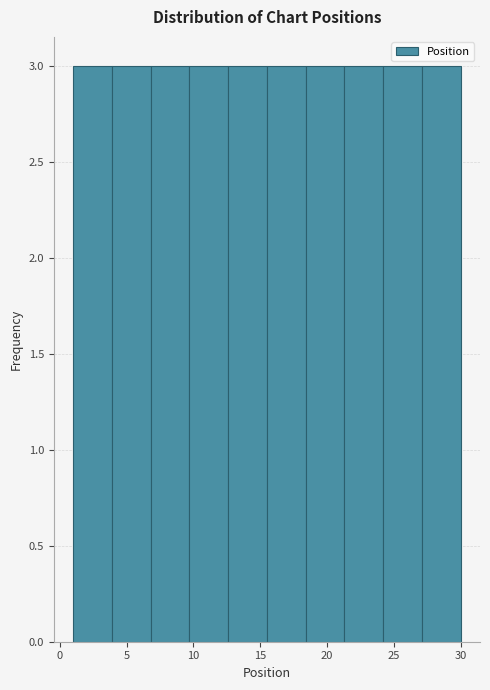

How tall is the bar that spans 18.4 to 21.3 on the x-axis? Neither the bar edges nor the heights are printed on the chart, so give them approximately, as read against the axes.

3